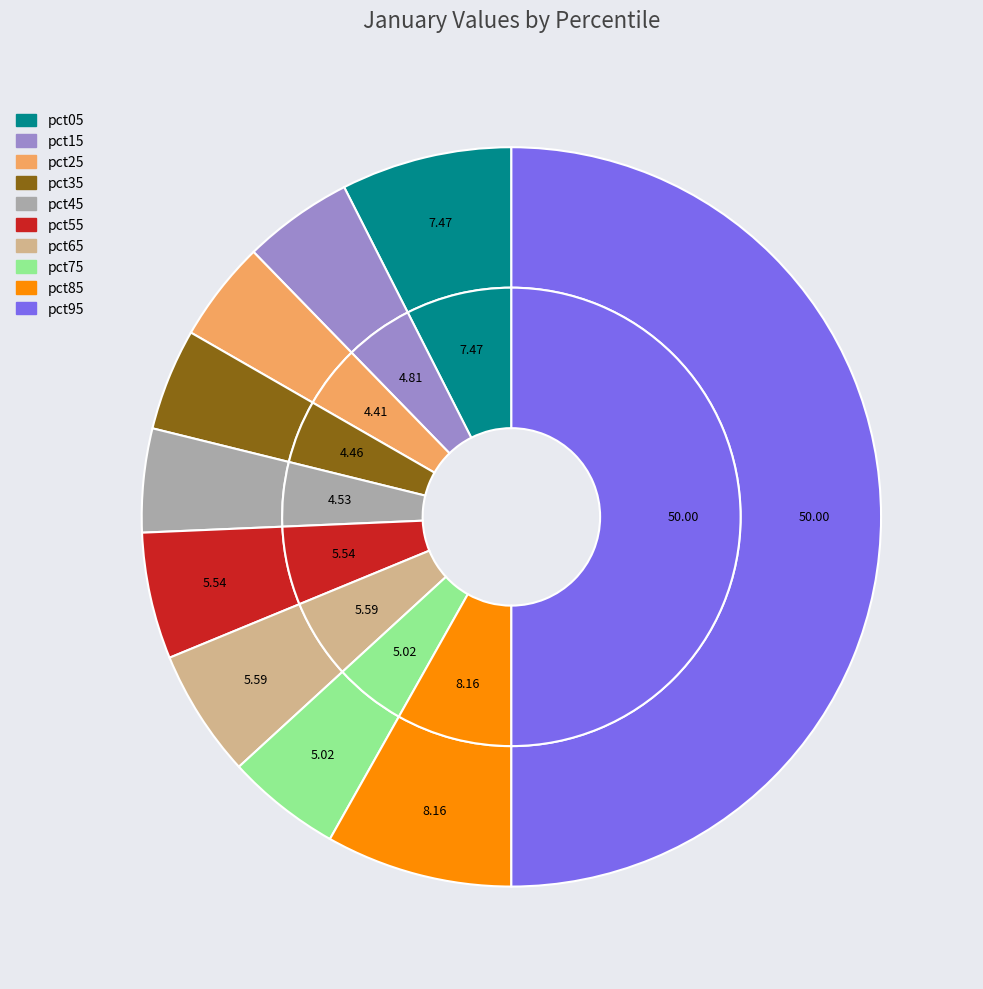

Rank the categories by value from lowest to highest.

pct25, pct35, pct45, pct15, pct75, pct55, pct65, pct05, pct85, pct95